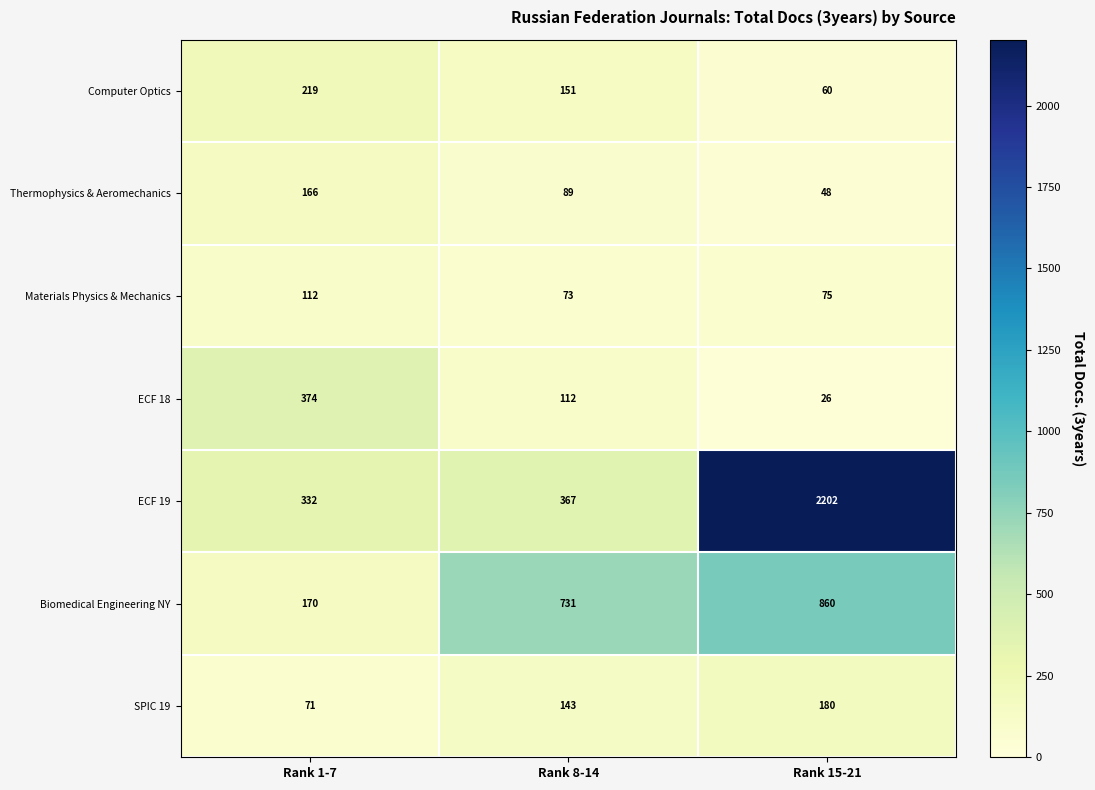

Reading left to right, transcribe all the data shown in this chart.

Computer Optics: Rank 1-7=219	Rank 8-14=151	Rank 15-21=60
Thermophysics & Aeromechanics: Rank 1-7=166	Rank 8-14=89	Rank 15-21=48
Materials Physics & Mechanics: Rank 1-7=112	Rank 8-14=73	Rank 15-21=75
ECF 18: Rank 1-7=374	Rank 8-14=112	Rank 15-21=26
ECF 19: Rank 1-7=332	Rank 8-14=367	Rank 15-21=2202
Biomedical Engineering NY: Rank 1-7=170	Rank 8-14=731	Rank 15-21=860
SPIC 19: Rank 1-7=71	Rank 8-14=143	Rank 15-21=180